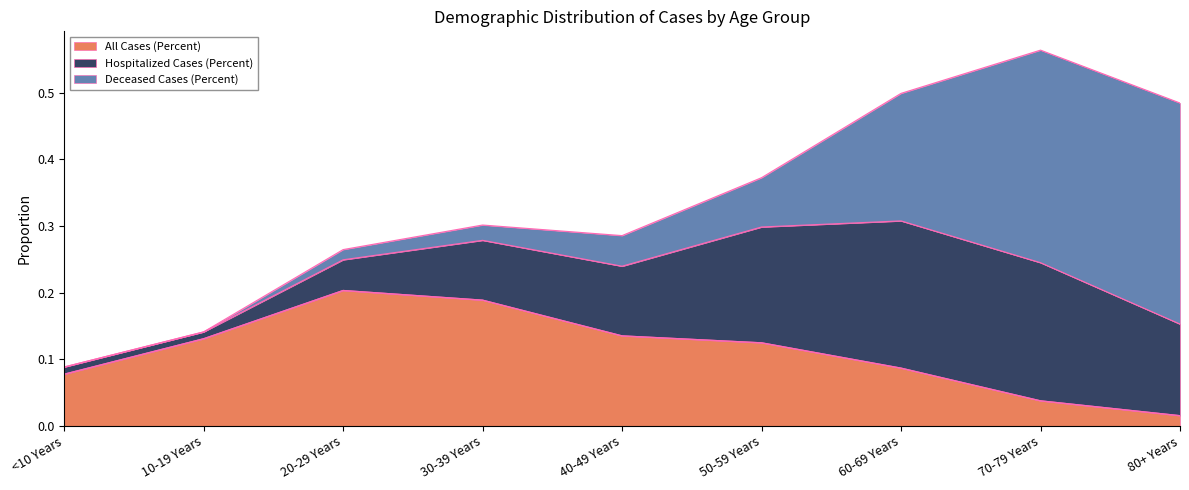

Reading left to right, transcribe all the data shown in this chart.

All Cases (Percent): 0.1	0.1	0.2	0.2	0.1	0.1	0.1	0.0	0.0
Hospitalized Cases (Percent): 0.0	0.0	0.0	0.1	0.1	0.2	0.2	0.2	0.1
Deceased Cases (Percent): 0.0	0.0	0.0	0.0	0.0	0.1	0.2	0.3	0.3